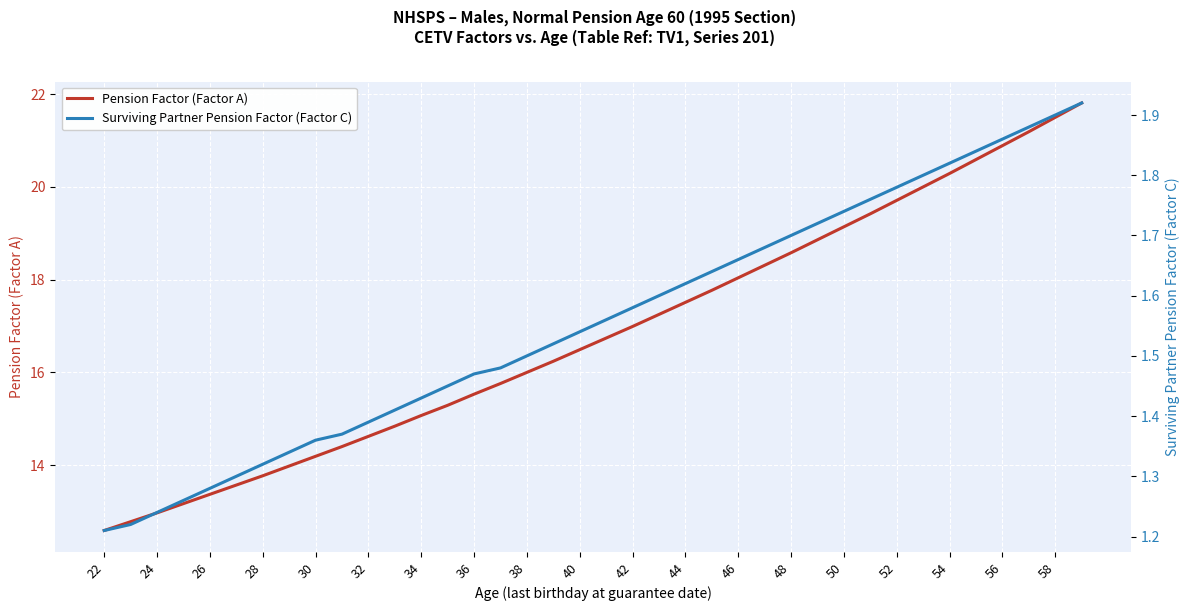

Is it true that Pension Factor (Factor A) equals 5.7 at 48?

False